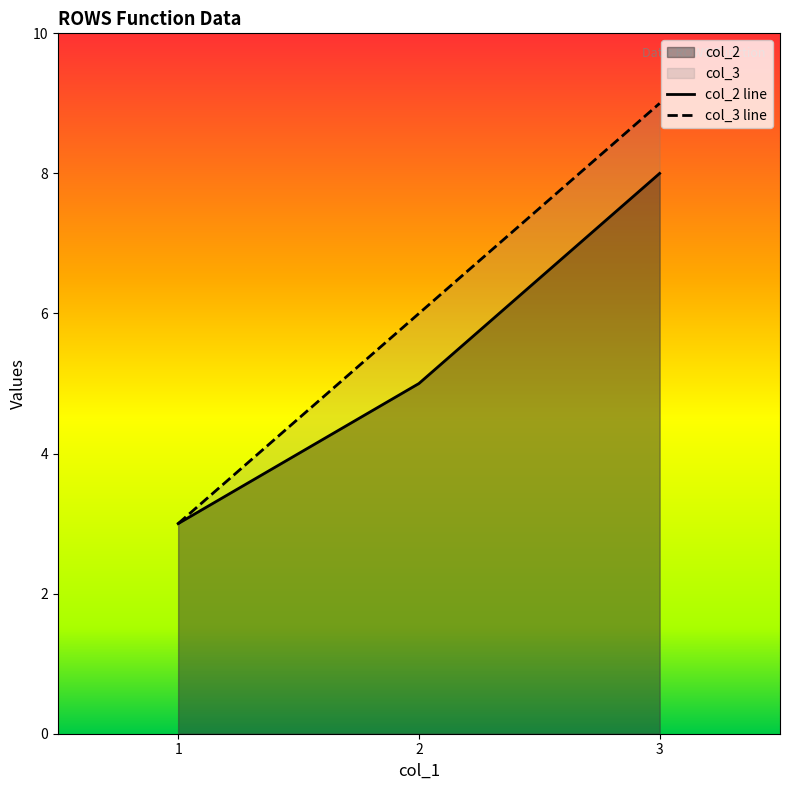

Which category has the highest value in the col_2 series?

3